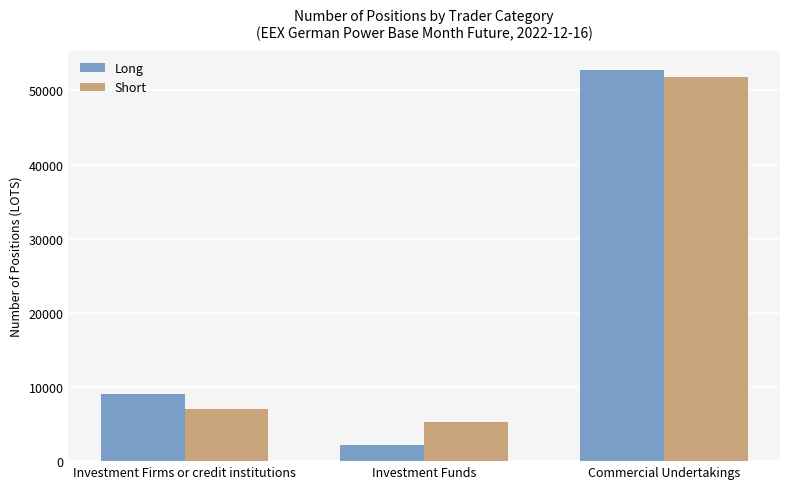

What position from the right is Investment Funds?

2